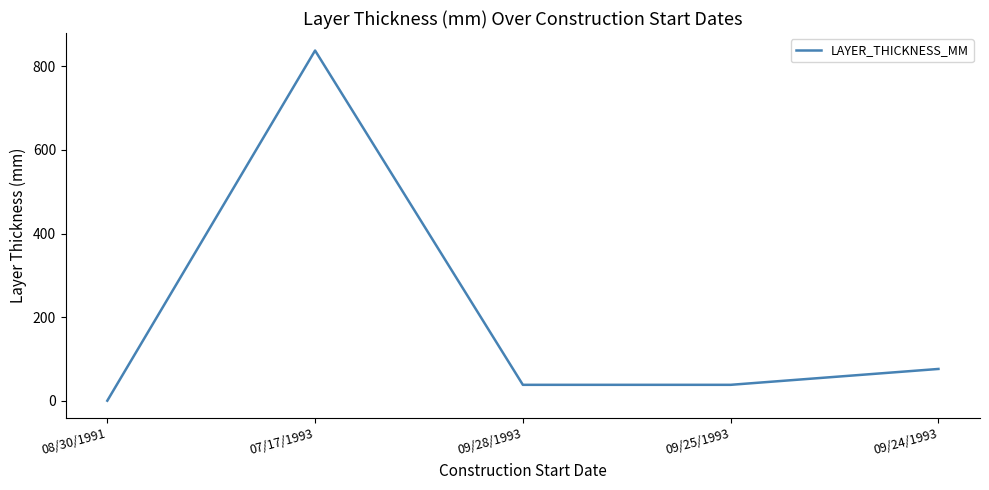

What value does the data have at 07/17/1993?

838